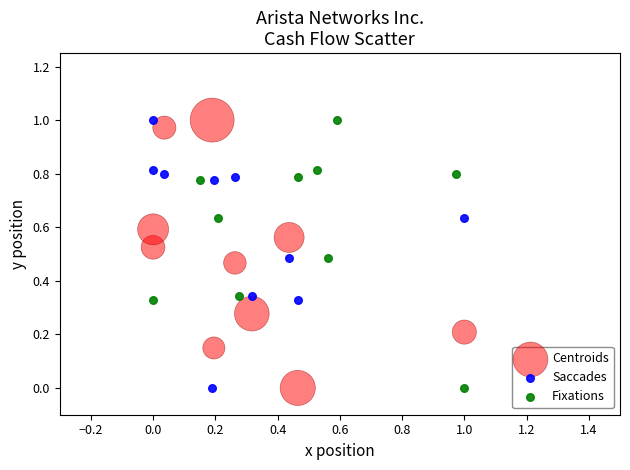

What are all the series names shown in the legend?

Centroids, Saccades, Fixations